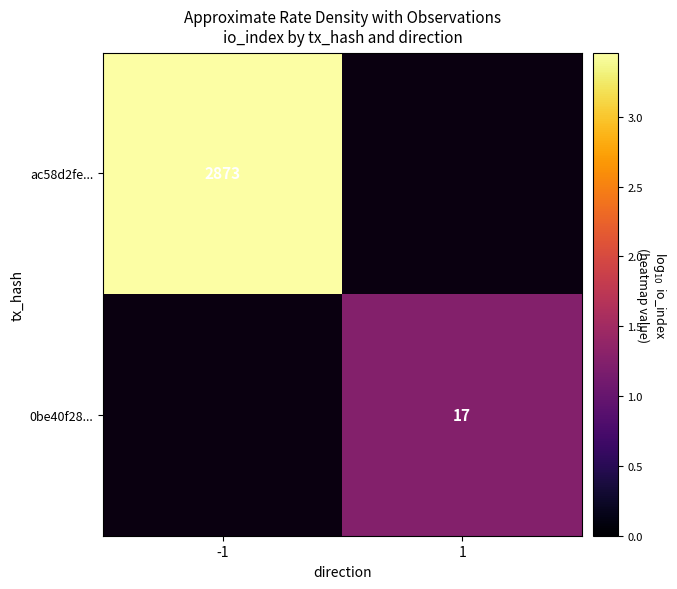

Is the value of ac58d2fe... at -1 greater than the value of 0be40f28... at 1?

Yes